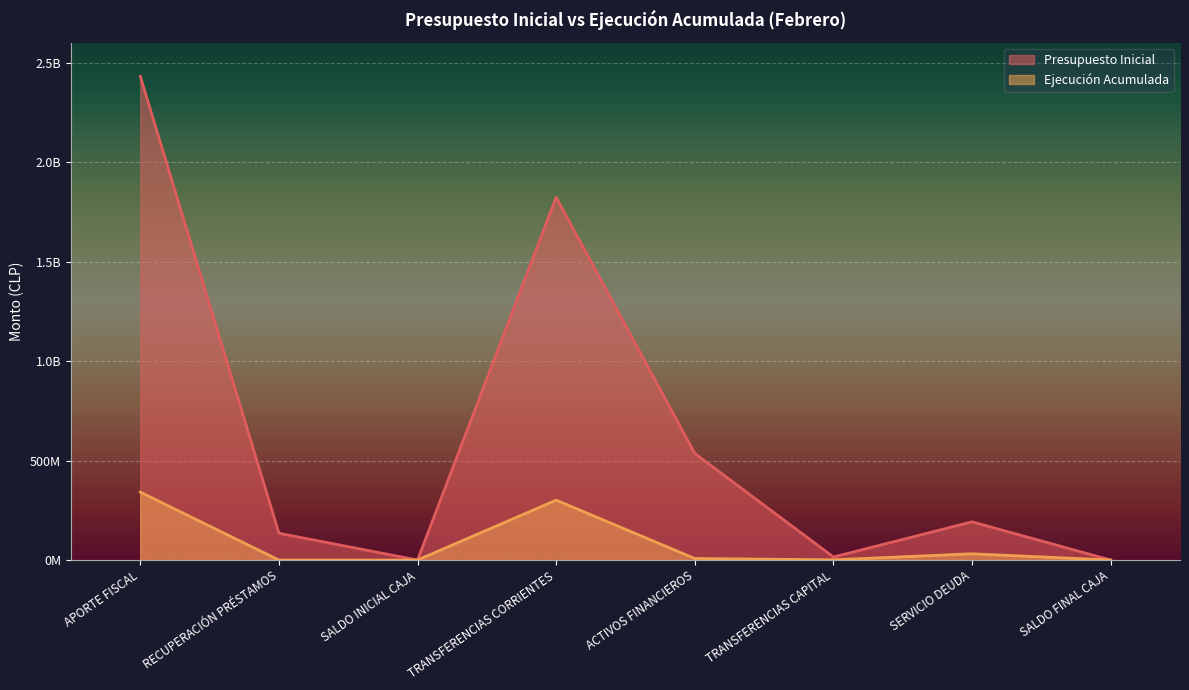

Does the chart display data point markers on the line(s)?

No